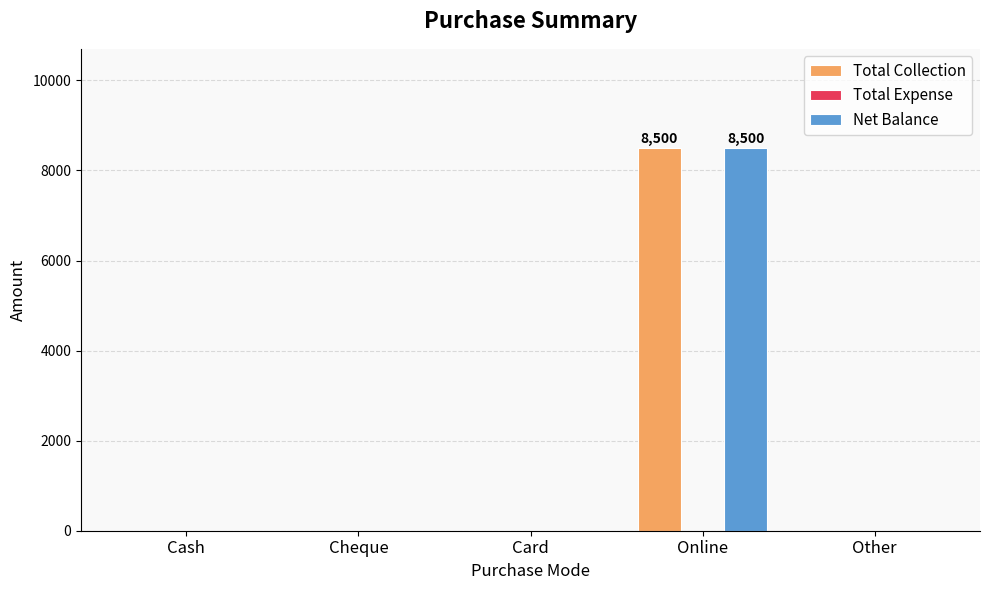

How many data points in Total Collection are above 0?

1